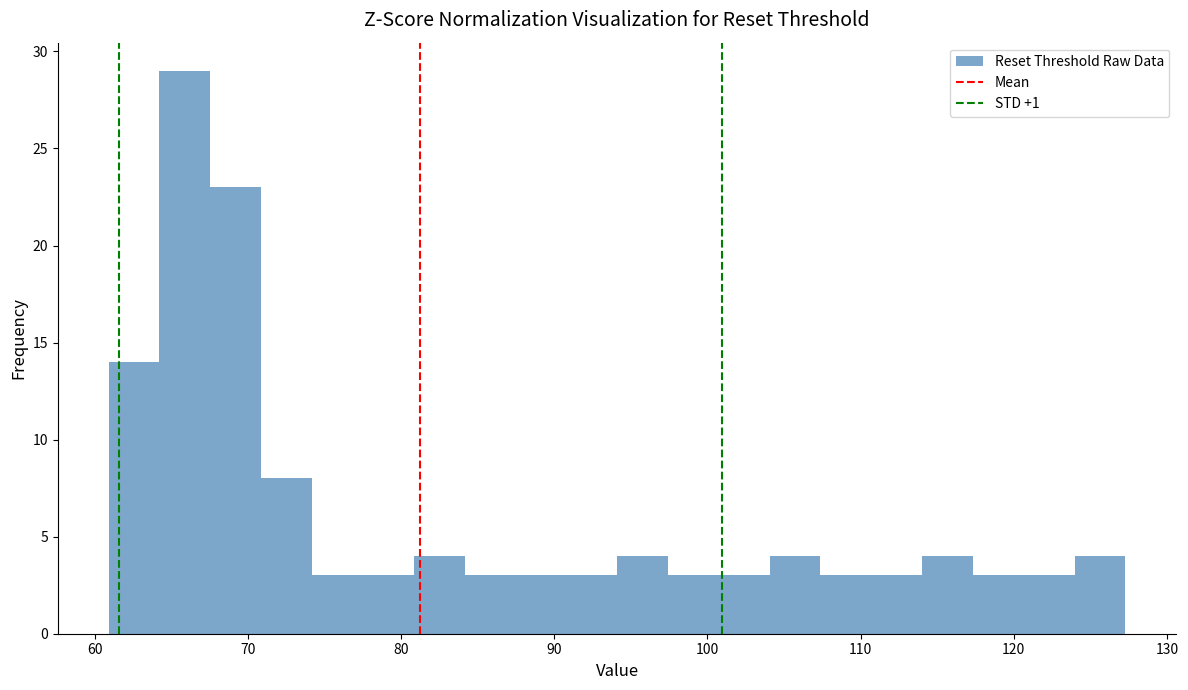

Read against the x-axis, roughly where is the centre of the tallest bar?

66